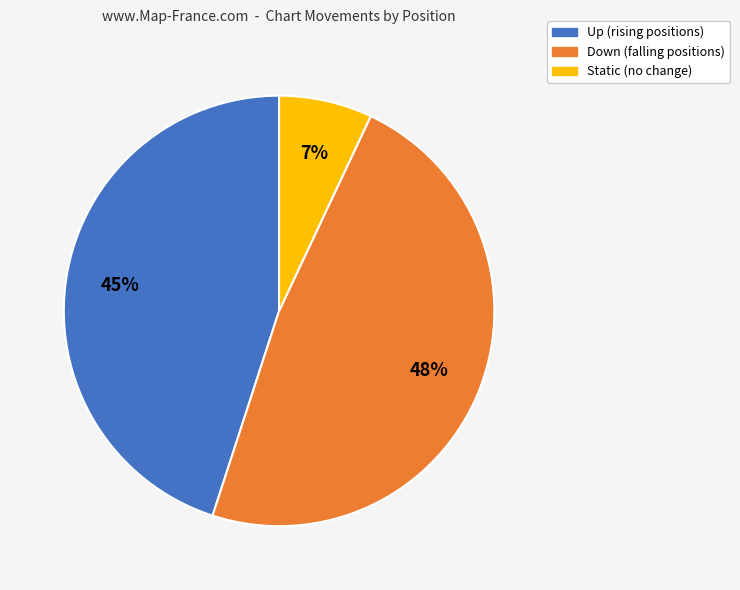

How many slices are in this pie chart?

3